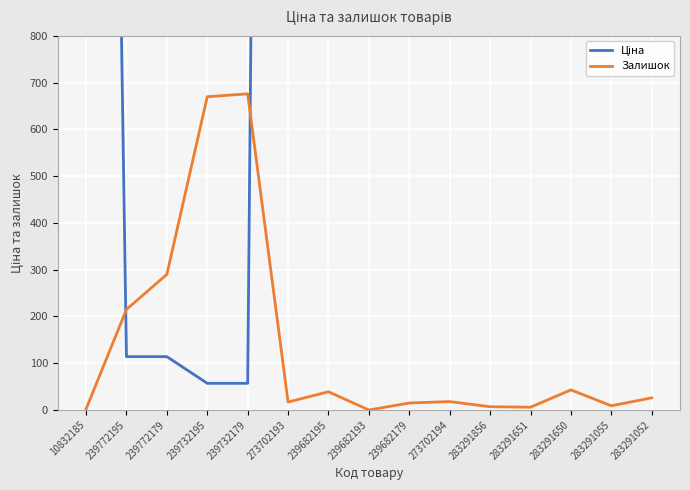

What are all the series names shown in the legend?

Ціна, Залишок